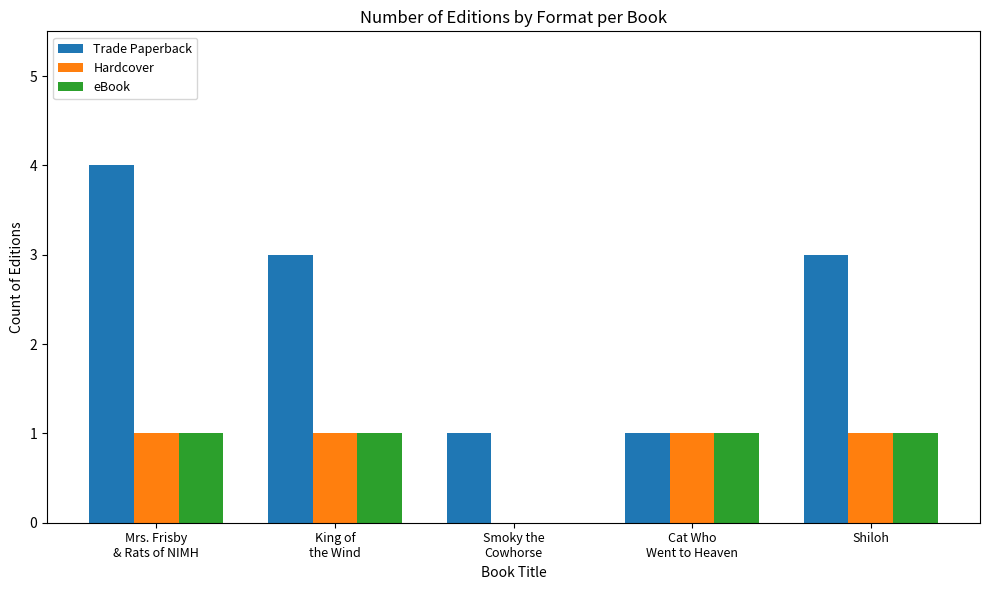

Which series has the largest range (max minus min)?

Trade Paperback